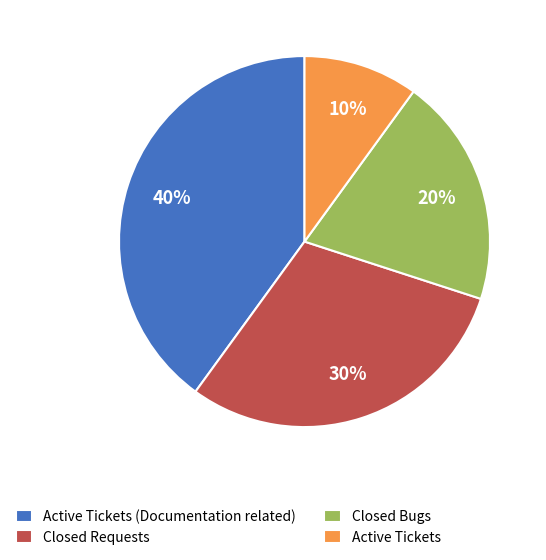

What percentage is the Closed Bugs slice, to the nearest percent?

20%